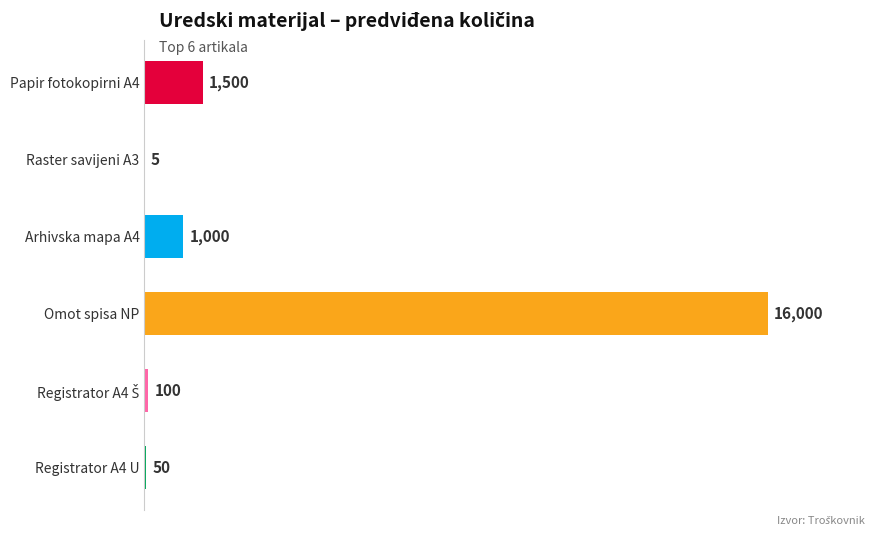

The value at Raster savijeni A3 is 5. True or false?

True